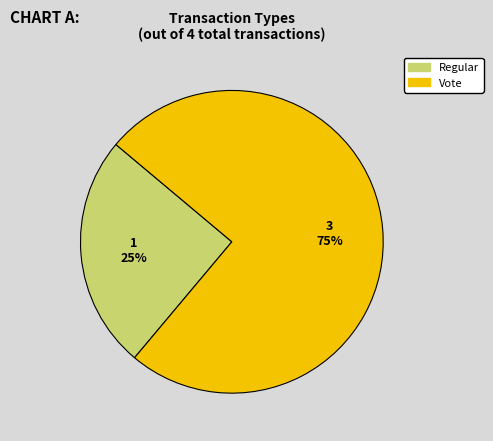

Is the sum of Regular and Vote greater than half?

Yes